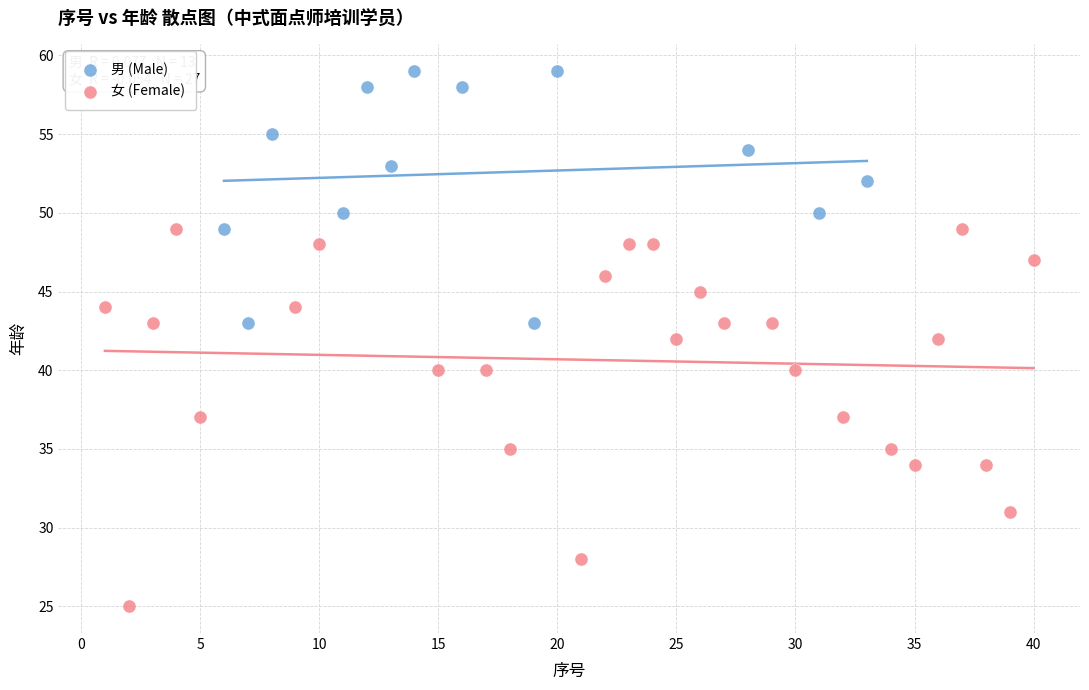

What are all the series names shown in the legend?

男 (Male), 女 (Female)